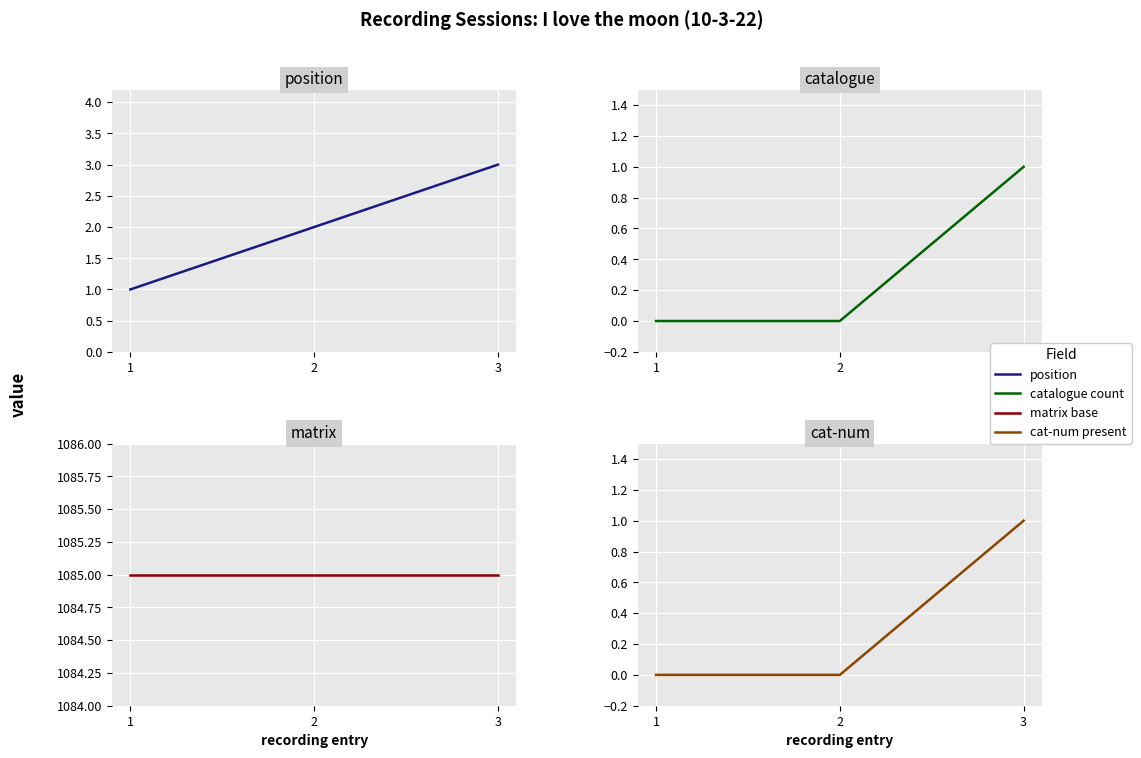

Which series has the largest range (max minus min)?

position